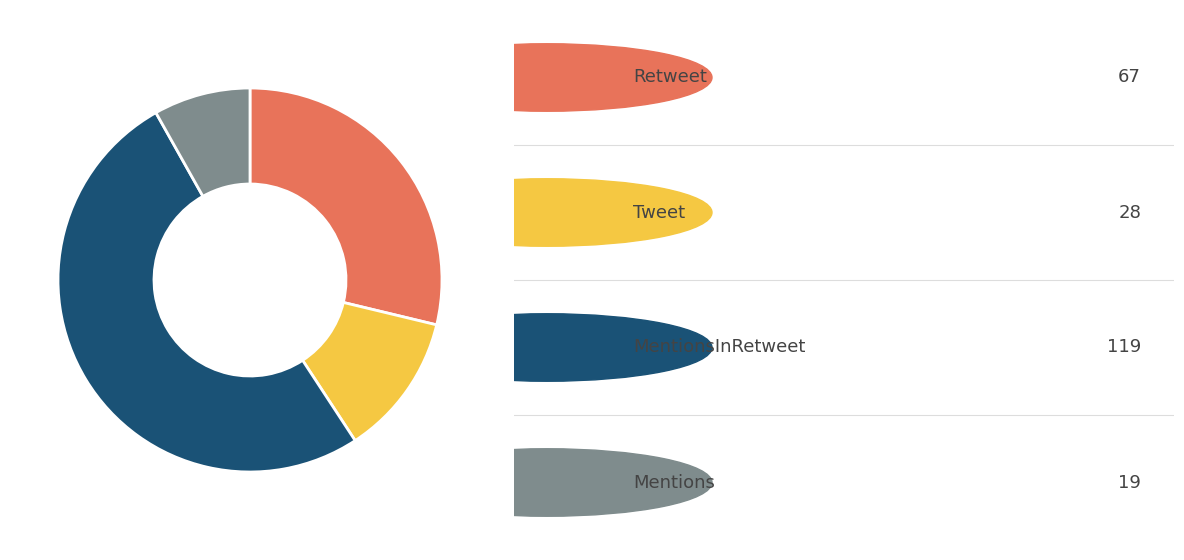

Is there a majority slice in this chart?

Yes